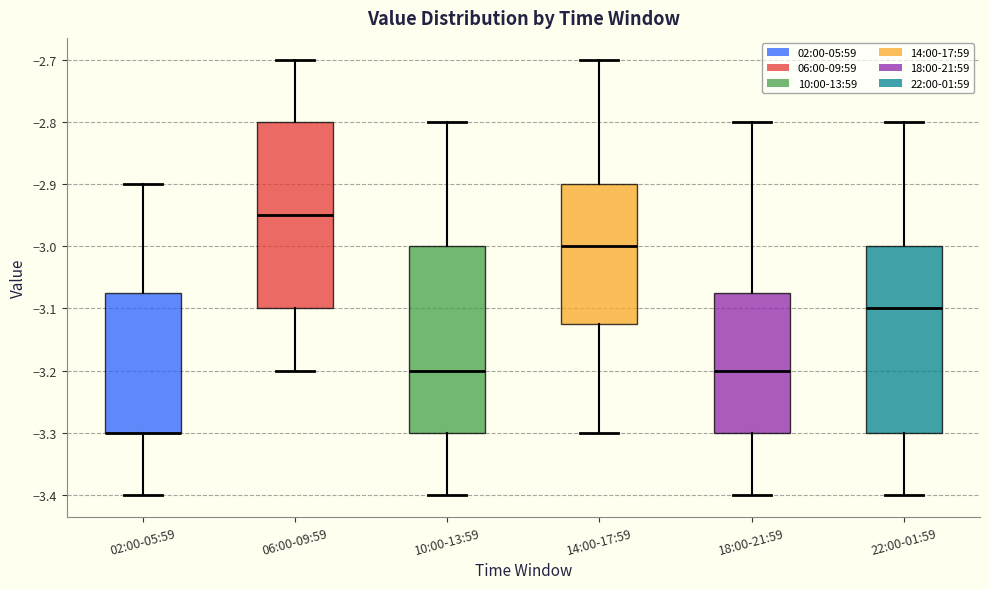

Reading left to right, transcribe this box plot: for each box, give where its median line is, the range the box spans, and where its two whiskers end, as read against the y-axis. The values are not printed on the chart, so give them approximately, as read against the axis.

02:00-05:59: median -3.30 (drawn on the box's lower edge), box -3.30 to -3.07, whiskers -3.40 to -2.90
06:00-09:59: median -2.95, box -3.10 to -2.80, whiskers -3.20 to -2.70
10:00-13:59: median -3.20, box -3.30 to -3.00, whiskers -3.40 to -2.80
14:00-17:59: median -3.00, box -3.12 to -2.90, whiskers -3.30 to -2.70
18:00-21:59: median -3.20, box -3.30 to -3.07, whiskers -3.40 to -2.80
22:00-01:59: median -3.10, box -3.30 to -3.00, whiskers -3.40 to -2.80